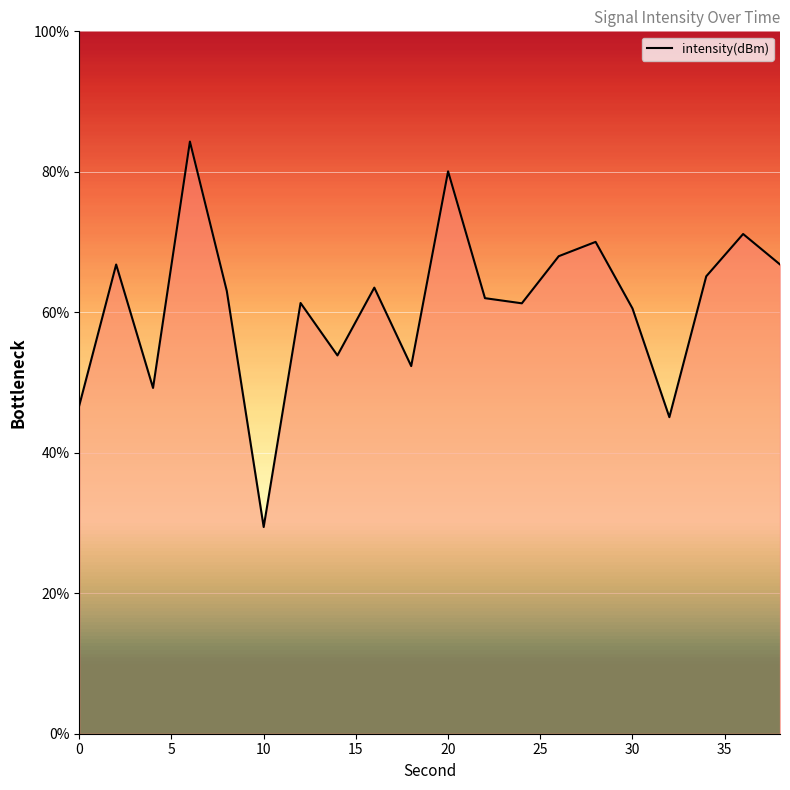

What is the minimum value shown in the chart?

29.4